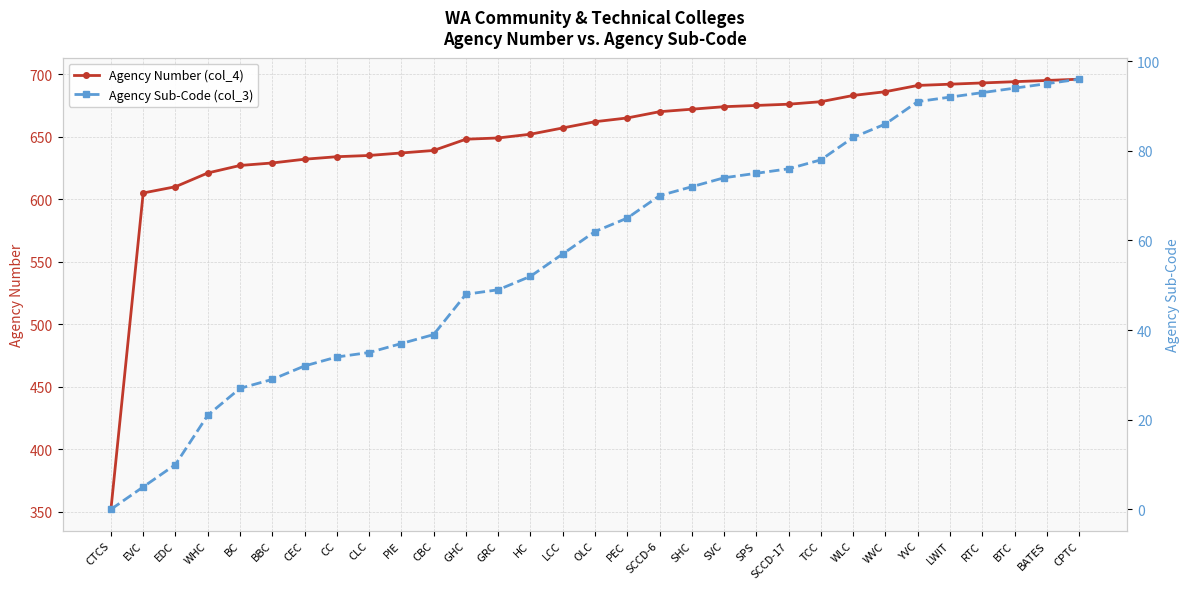

How many values in Agency Sub-Code (col_3) are above zero?

30